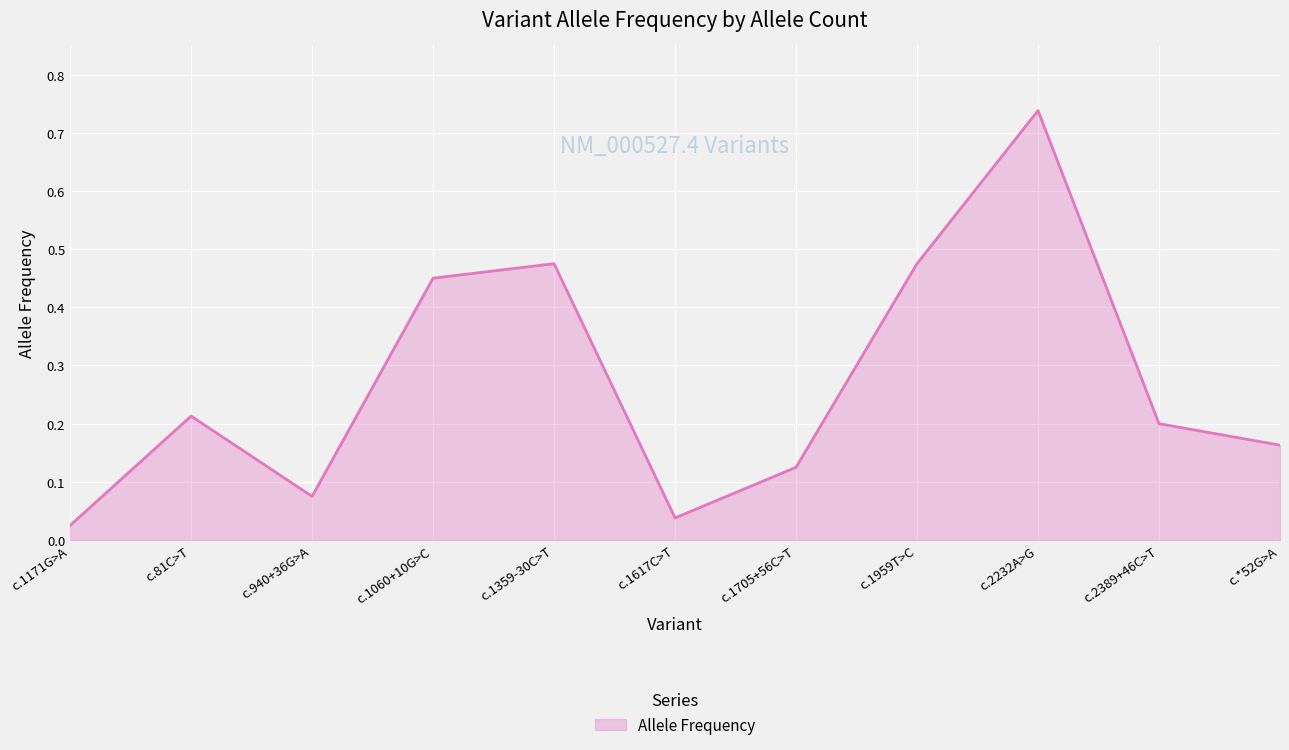

What is the change in value from c.1171G>A to c.2232A>G?

+0.7